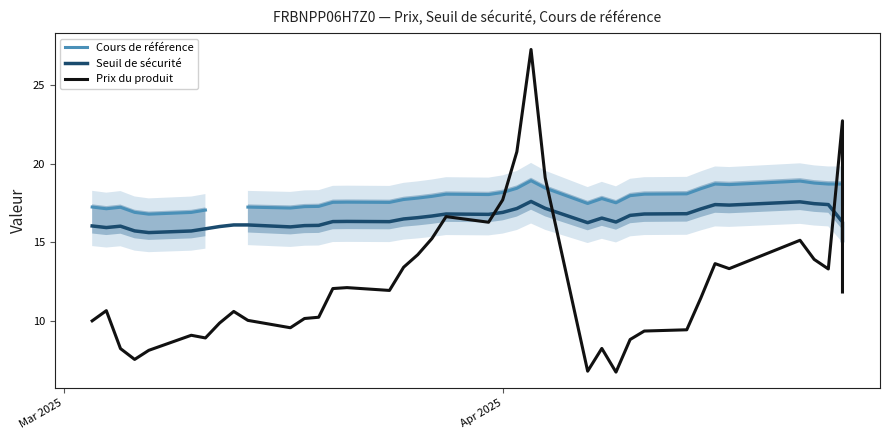

How many values in Cours de référence are above zero?

37